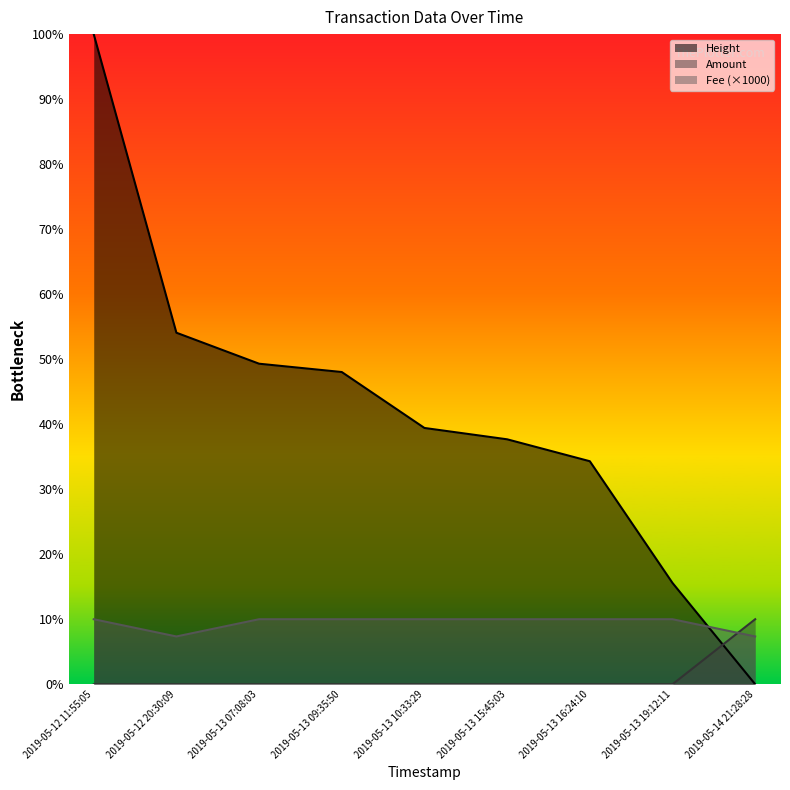

How many Fee values are between 10 and 11?

7